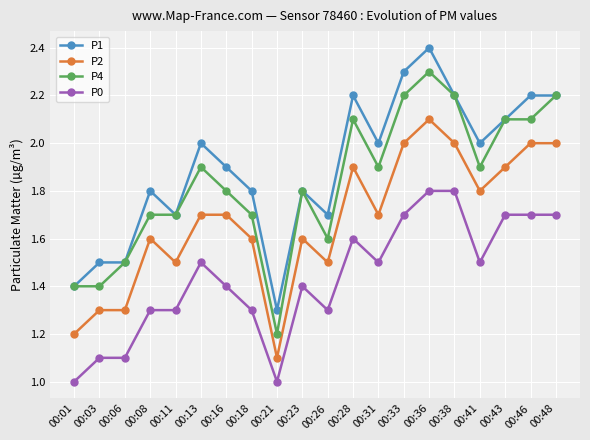

What is the maximum value shown in the chart?

2.4